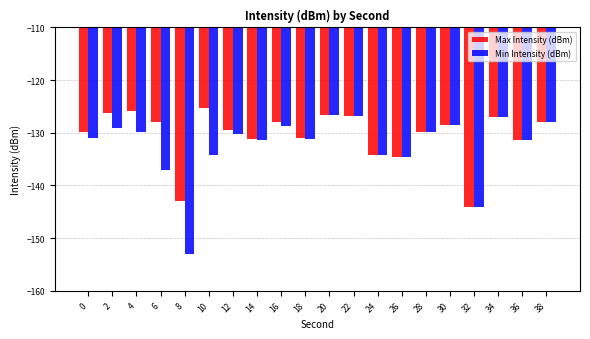

The Min Intensity (dBm) series shows -134.6 at 26. True or false?

True